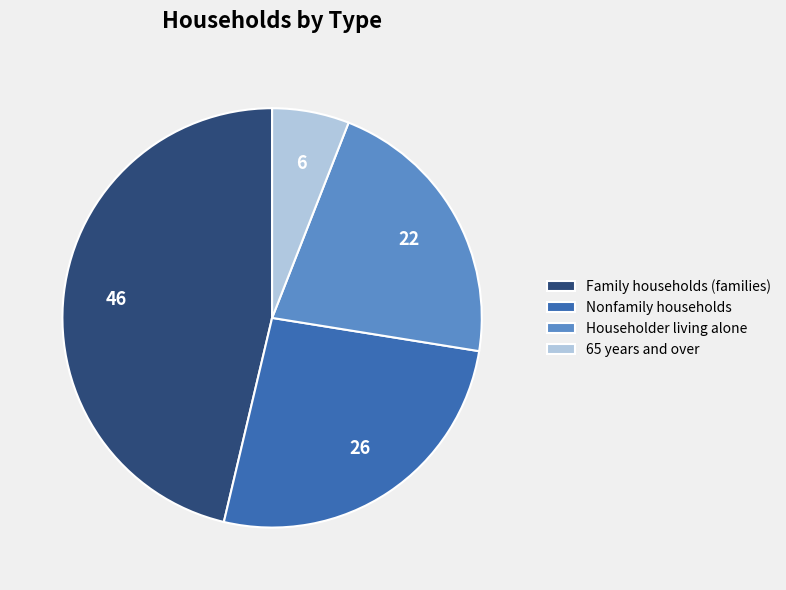

How many segments does this pie chart have?

4